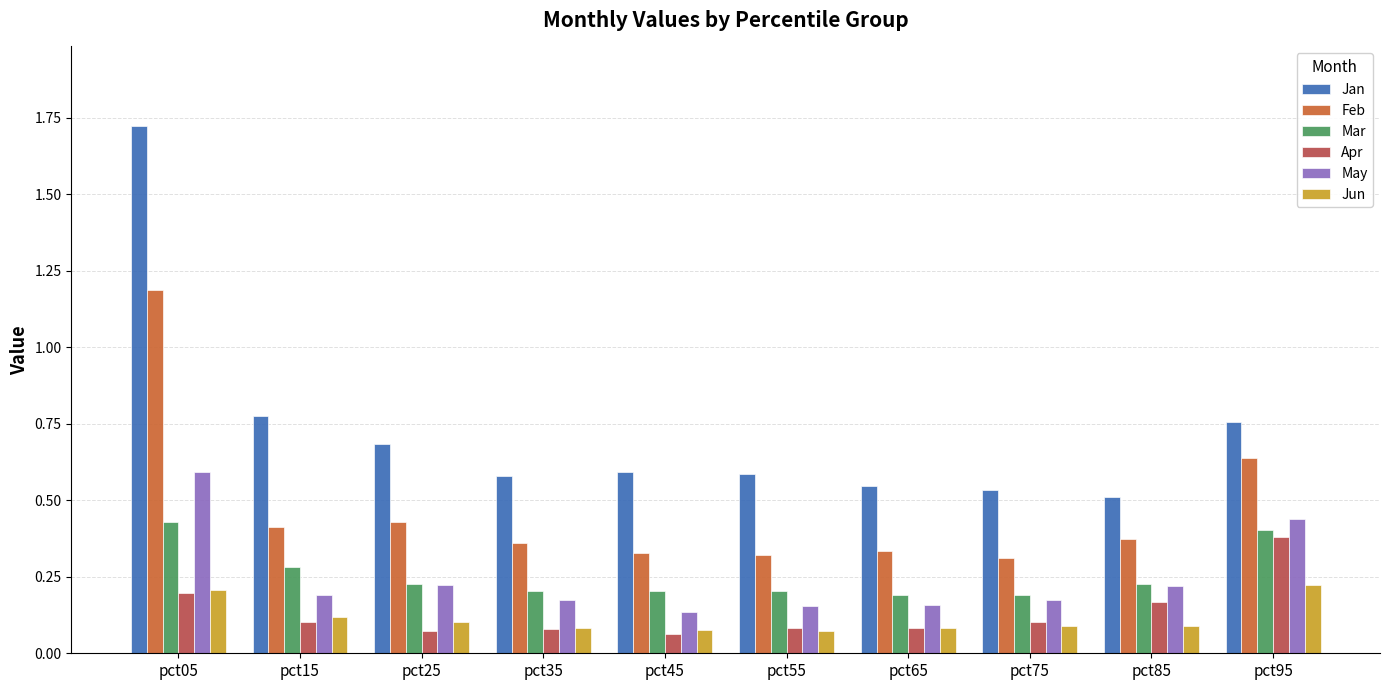

Which series has the widest spread of values?

Jan